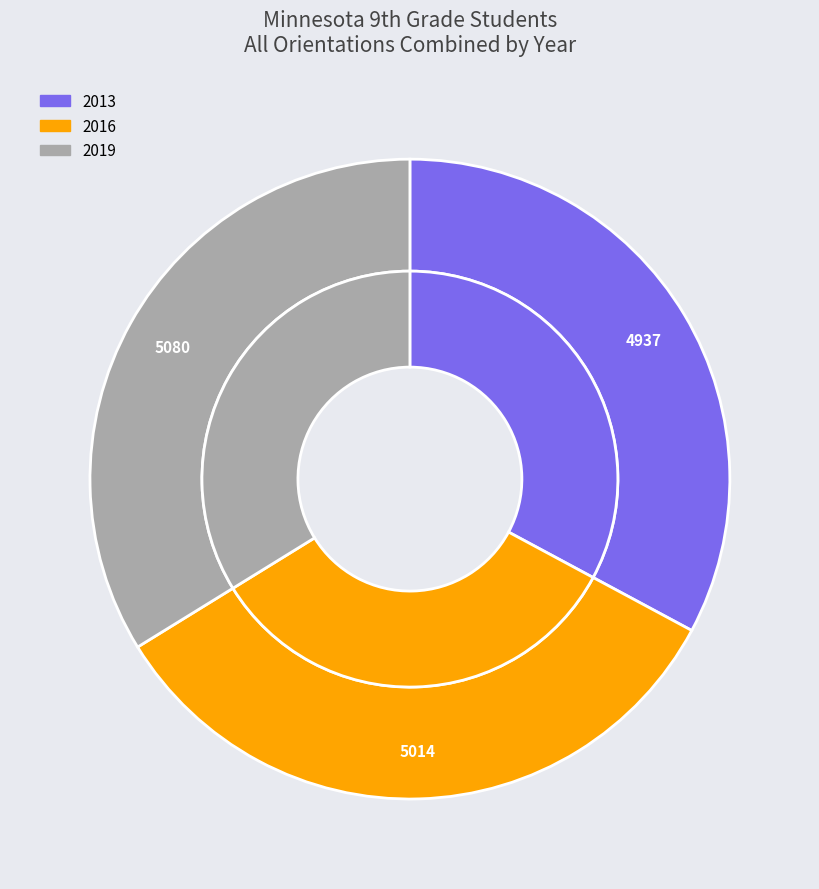

What is the ratio of the value at 2016 to the value at 2013?

1.0